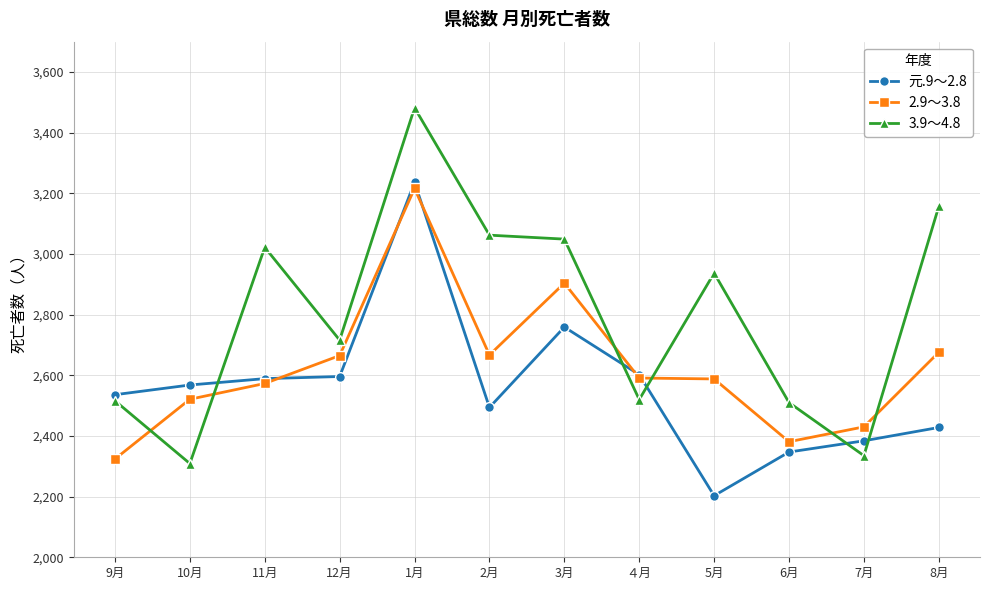

Which series has the largest total across all categories?

3.9～4.8